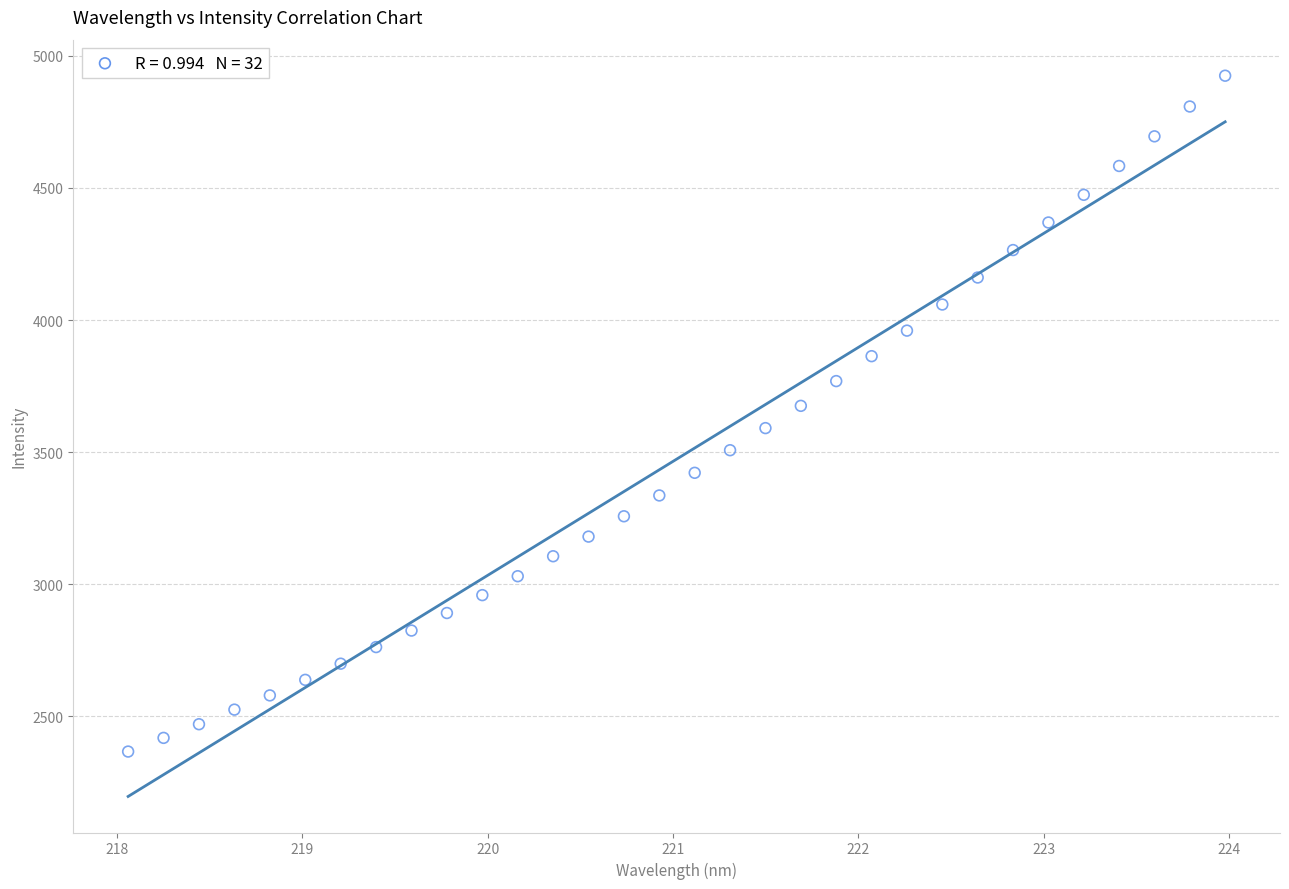

What is the range of Y values (max minus min)?

2557.4